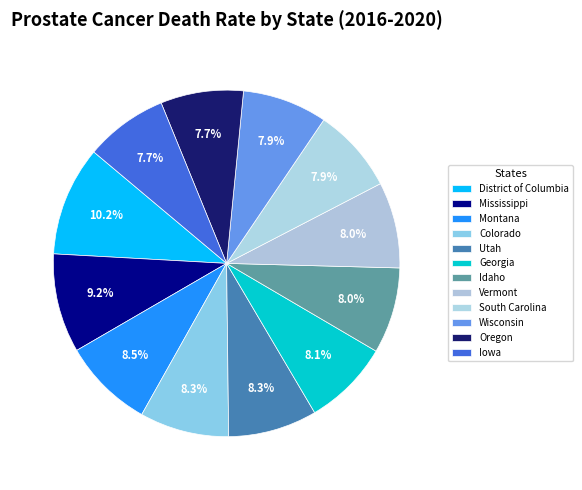

Is there any slice that represents more than half of the pie?

No